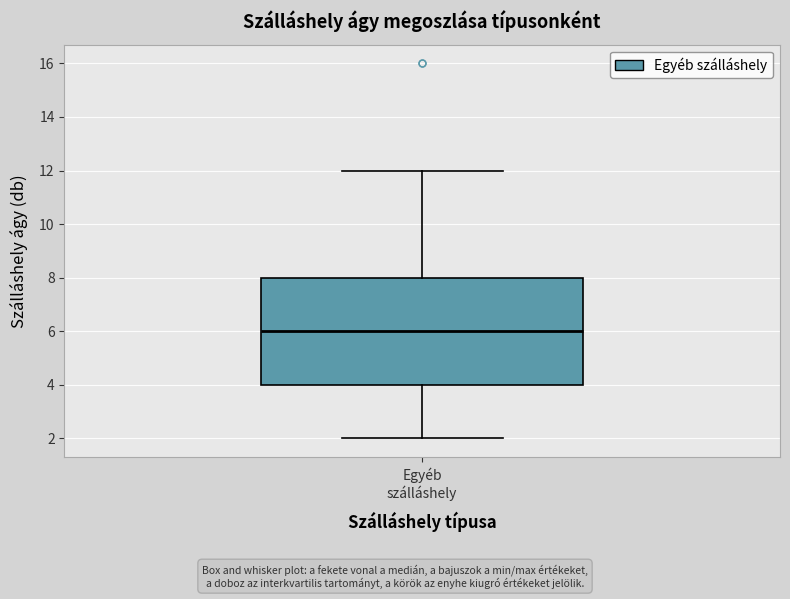

Where does the lower whisker of the box for Egyéb szálláshely end on the y-axis? The values are not printed on the chart, so give them approximately, as read against the axis.

2